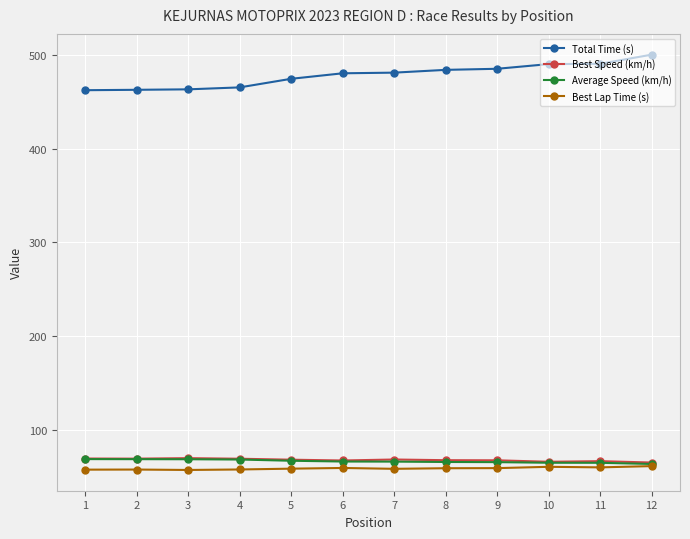

Does the chart display data point markers on the line(s)?

Yes